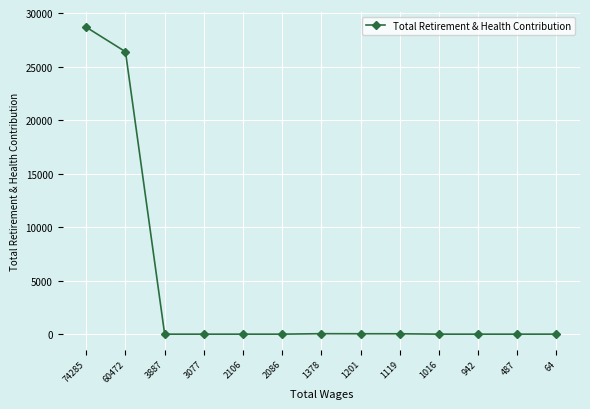

Which has a higher value, 2086 or 60472?

60472